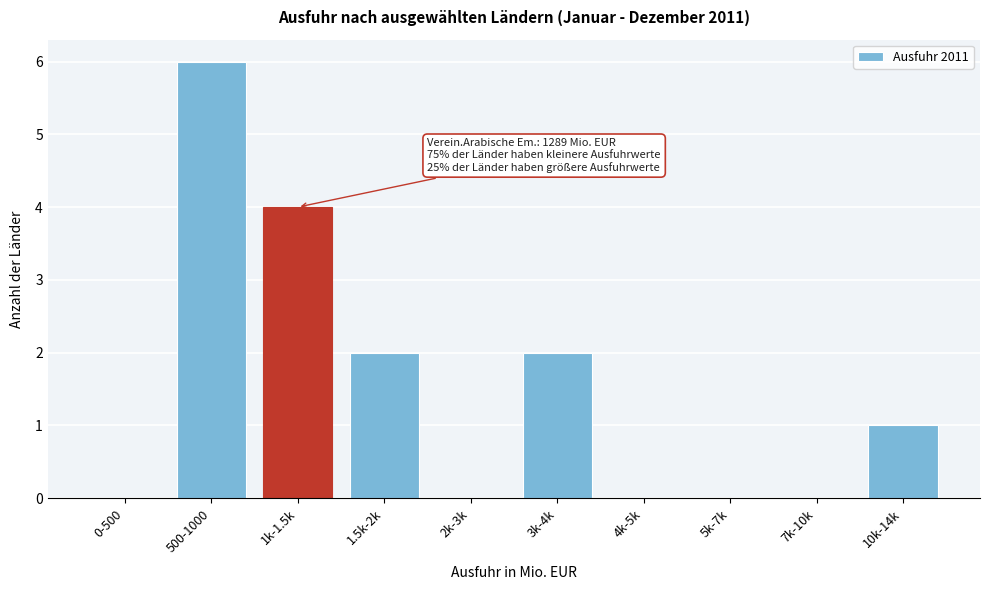

Reading left to right, what are all the values shown in this chart?

0-500=0	500-1000=6	1k-1.5k=4	1.5k-2k=2	2k-3k=0	3k-4k=2	4k-5k=0	5k-7k=0	7k-10k=0	10k-14k=1